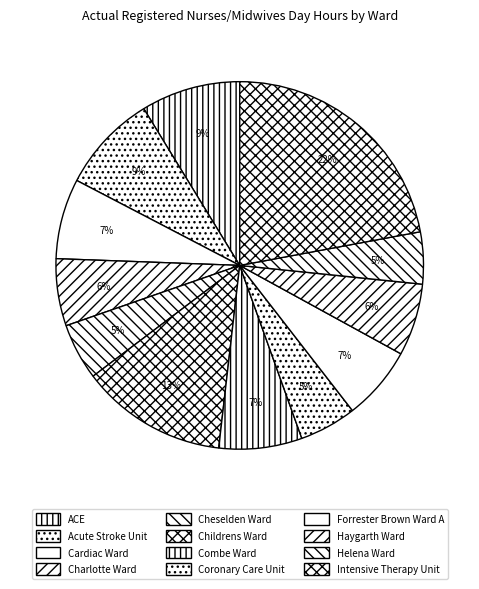

Which category has the smallest portion of the pie?

Helena Ward